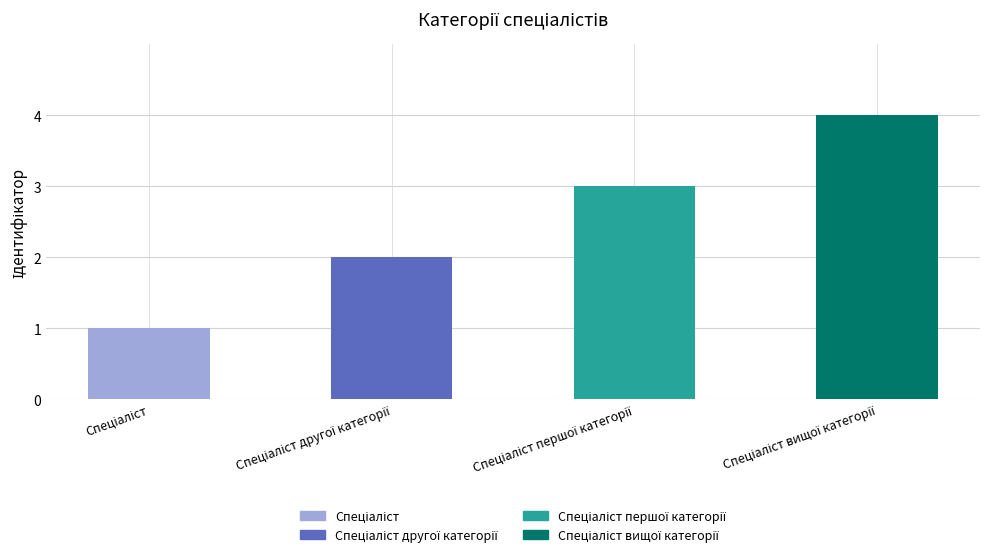

At which category does the chart reach its peak across all series?

Спеціаліст вищої категорії